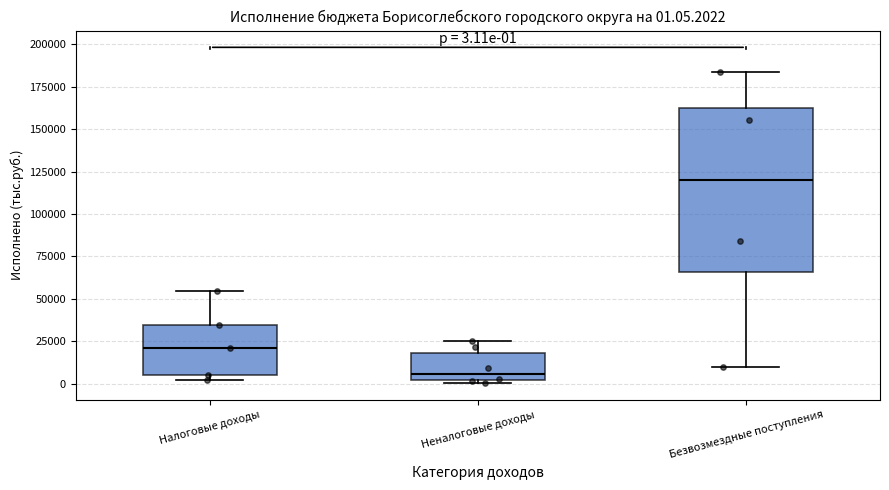

Which box has the highest median line?

Безвозмездные поступления